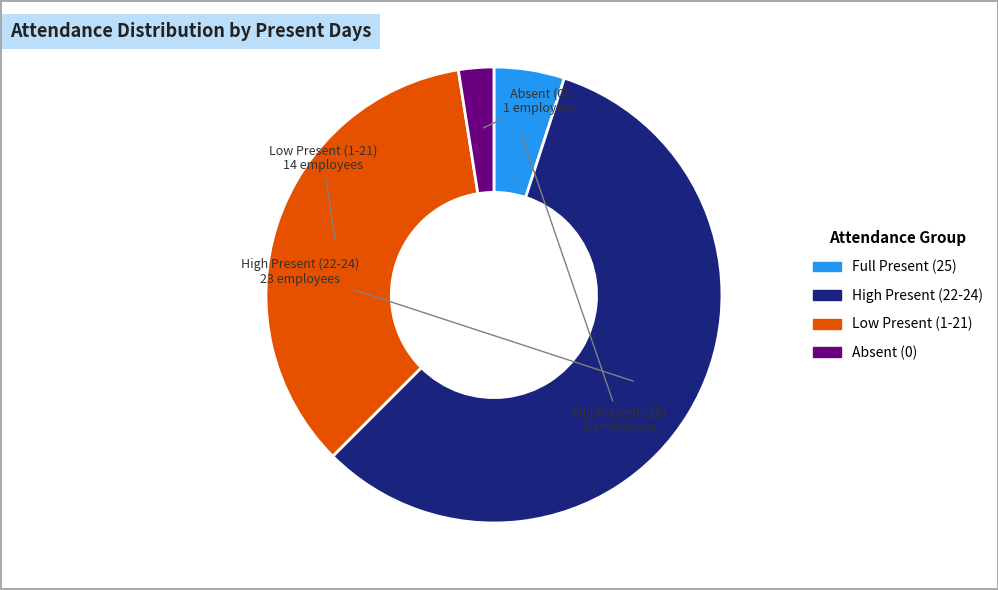

Is there any slice that represents more than half of the pie?

Yes